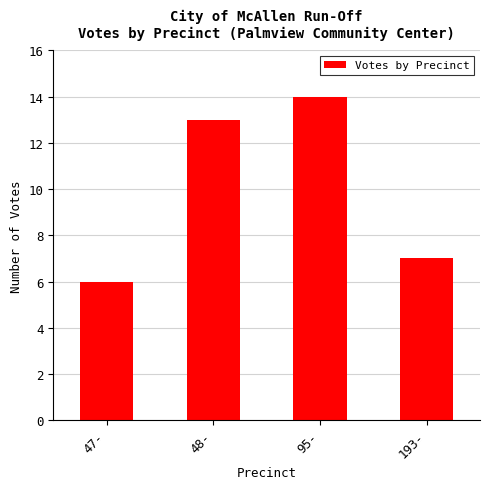

How many bars are there in total?

4